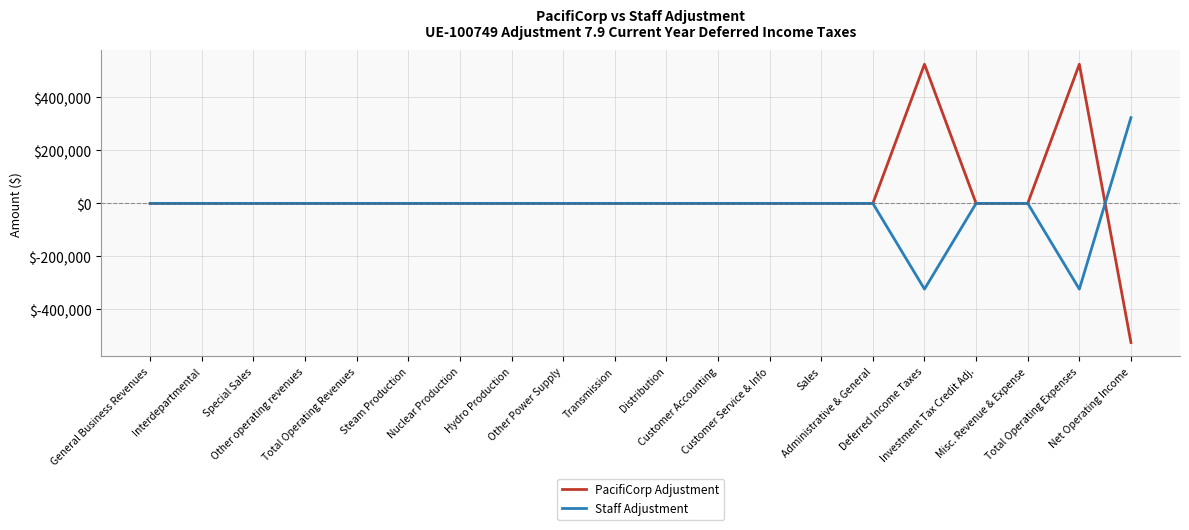

What is the lowest value of the PacifiCorp Adjustment series?

-525562